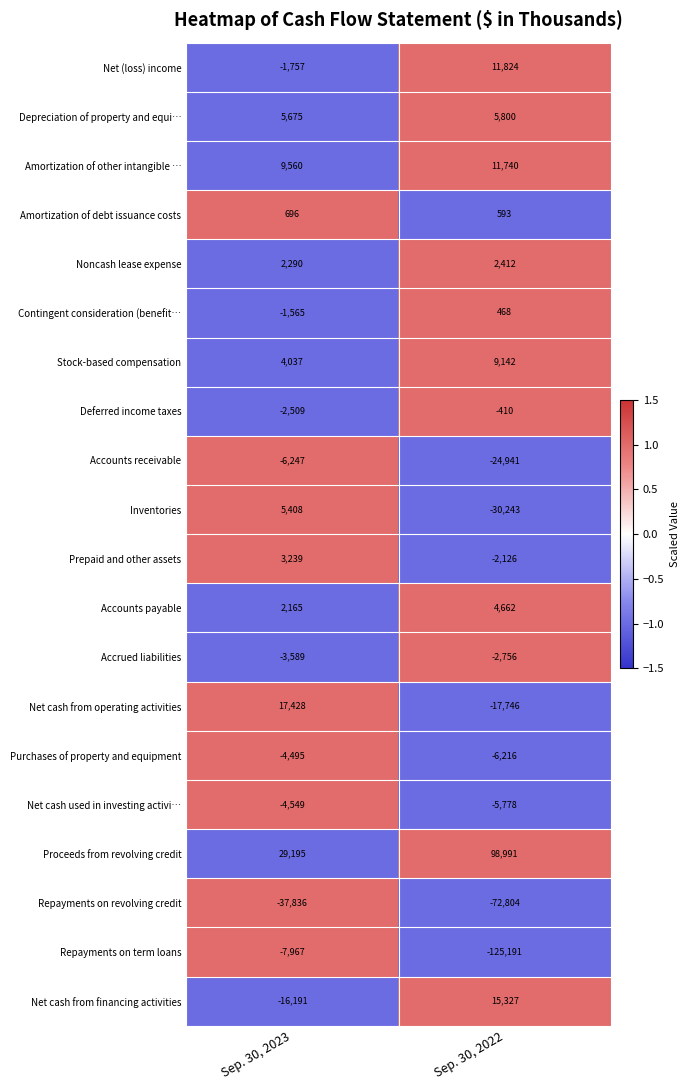

How many values in Inventories are below zero?

1